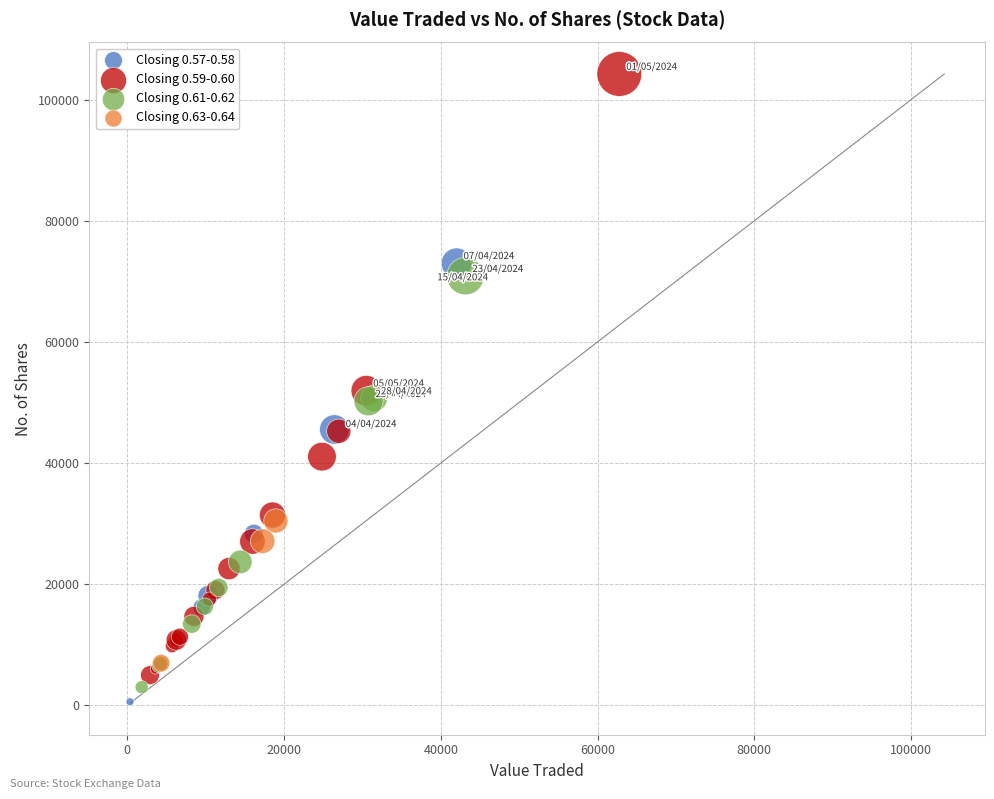

Which series contains the highest Y value?

Closing 0.59-0.60